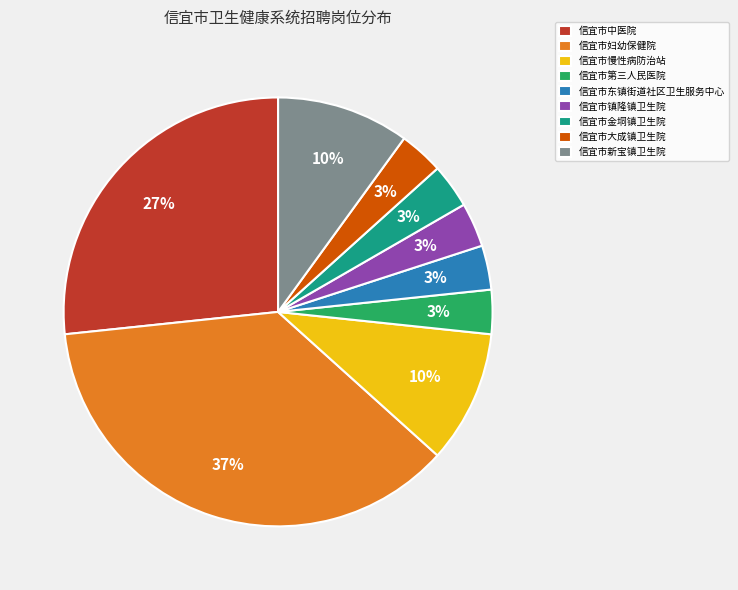

Is there any slice that represents more than half of the pie?

No